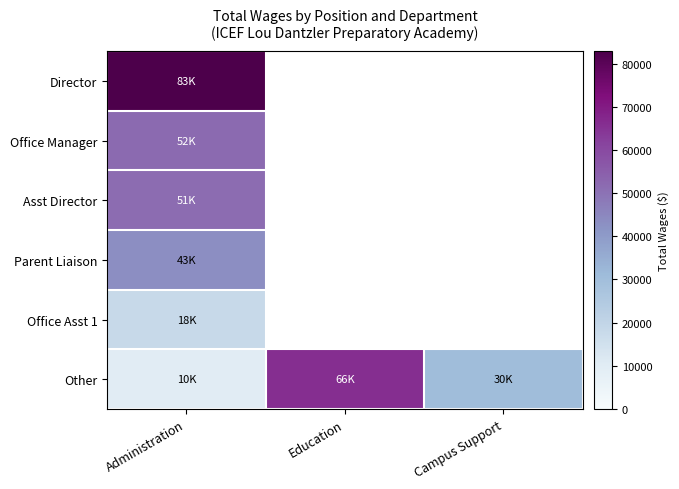

Which series changed the most between Administration and Education?

Other